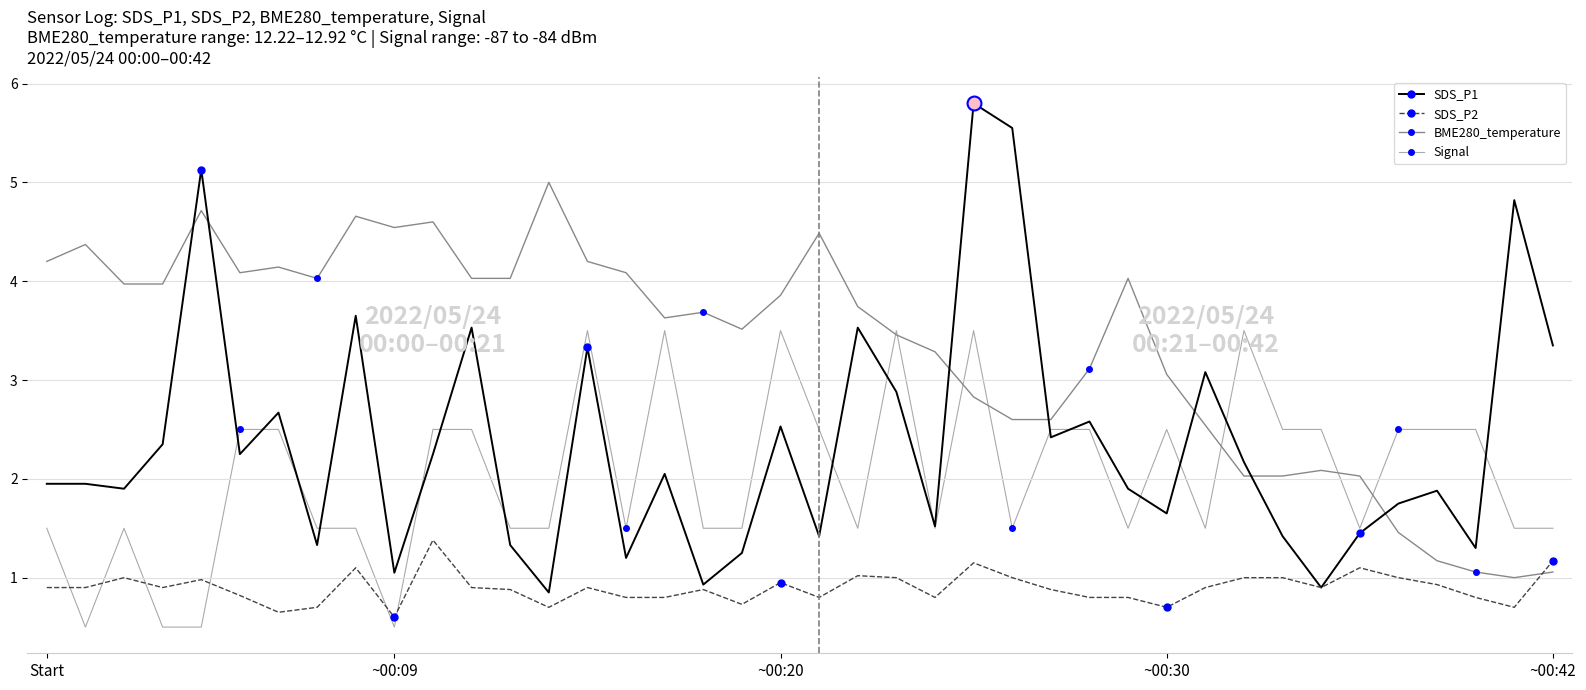

Which series has the largest range (max minus min)?

SDS_P1